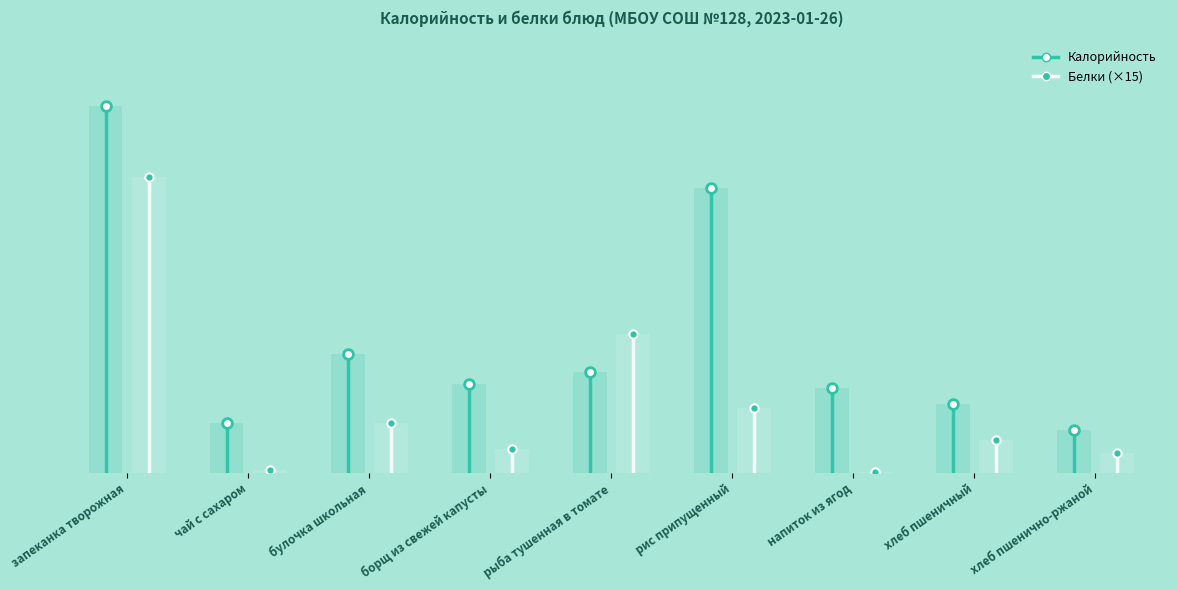

What is the value of the Белки bar at the 9th from the left?

21.0